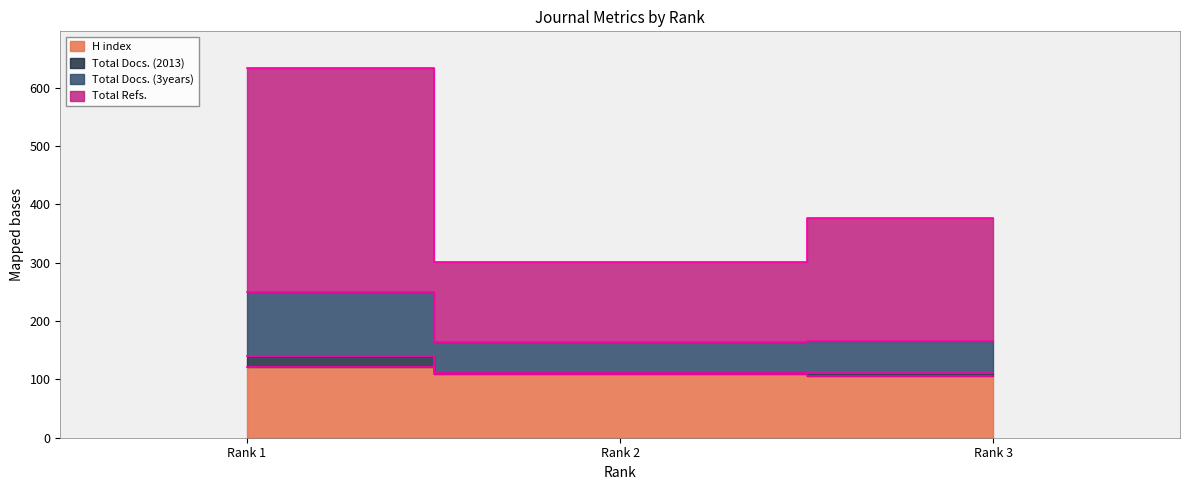

True or false: Total Docs. (2013) has a value of 109 at Rank 2.

False